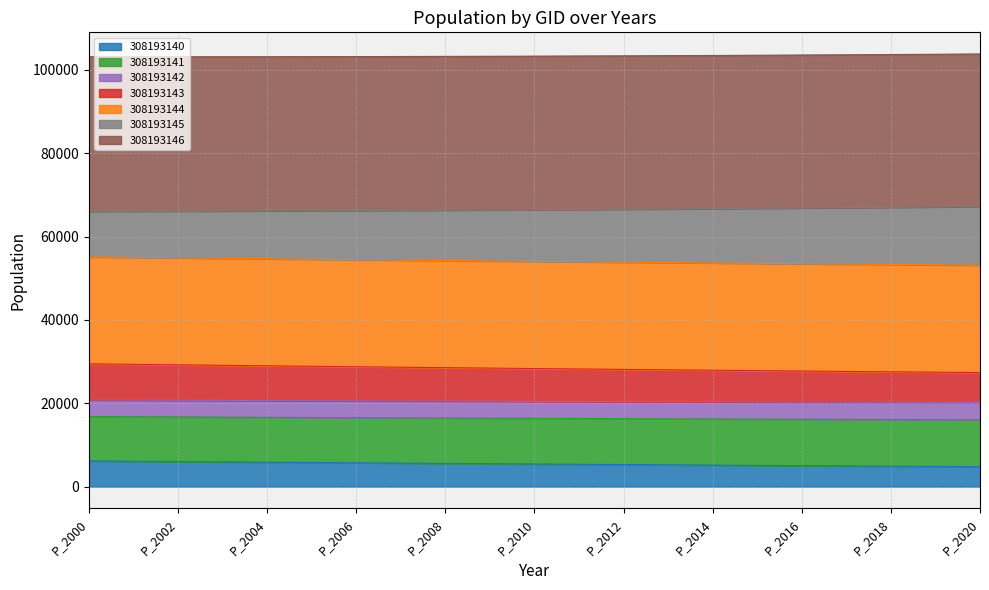

What is the minimum value for 308193140?

4774.3